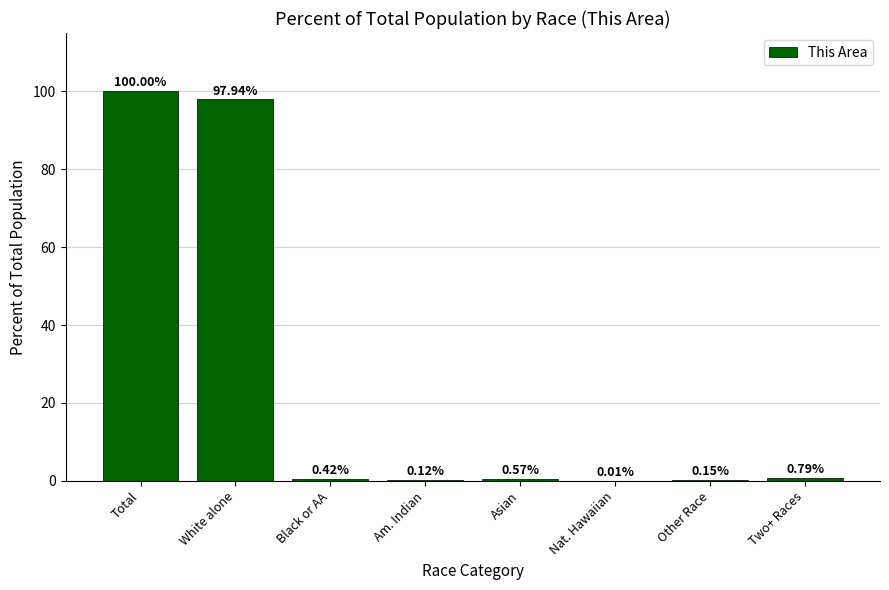

What is the change in value from Nat. Hawaiian to Two+ Races?

+0.8